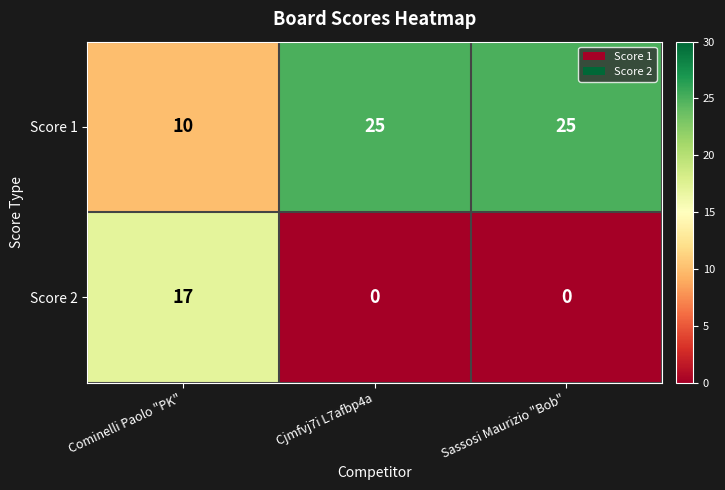

What is the difference between the Score 1 values at Cominelli Paolo "PK" and Sassosi Maurizio "Bob"?

15